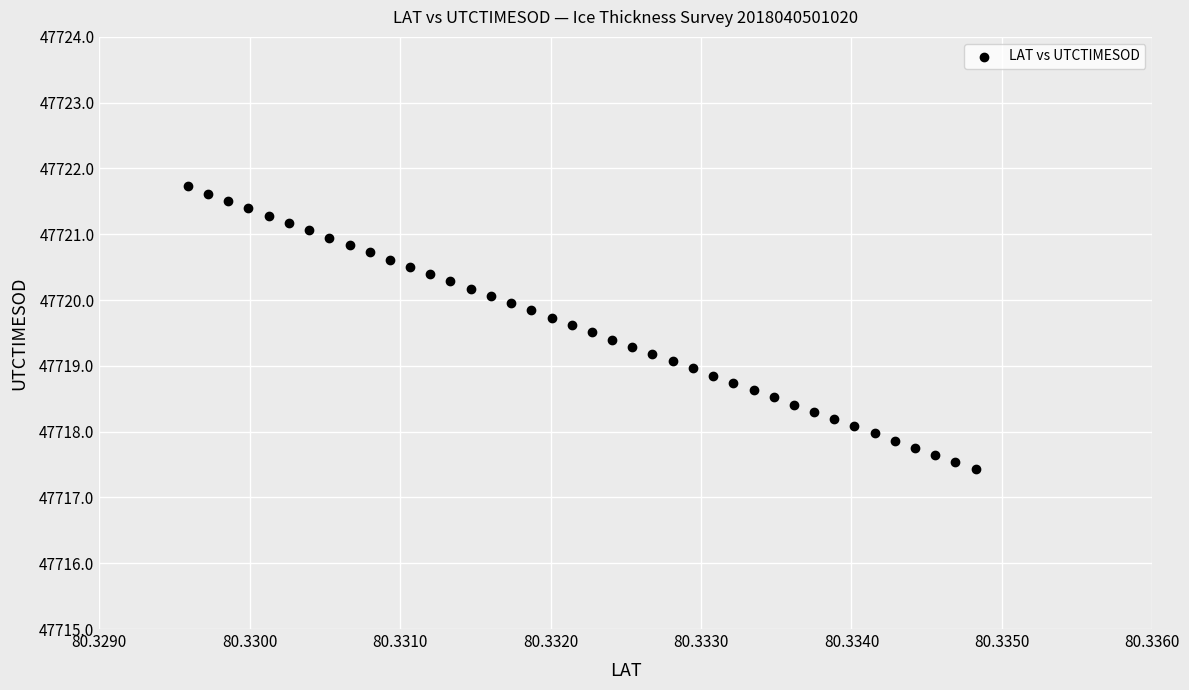

What is the range of Y values (max minus min)?

4.3